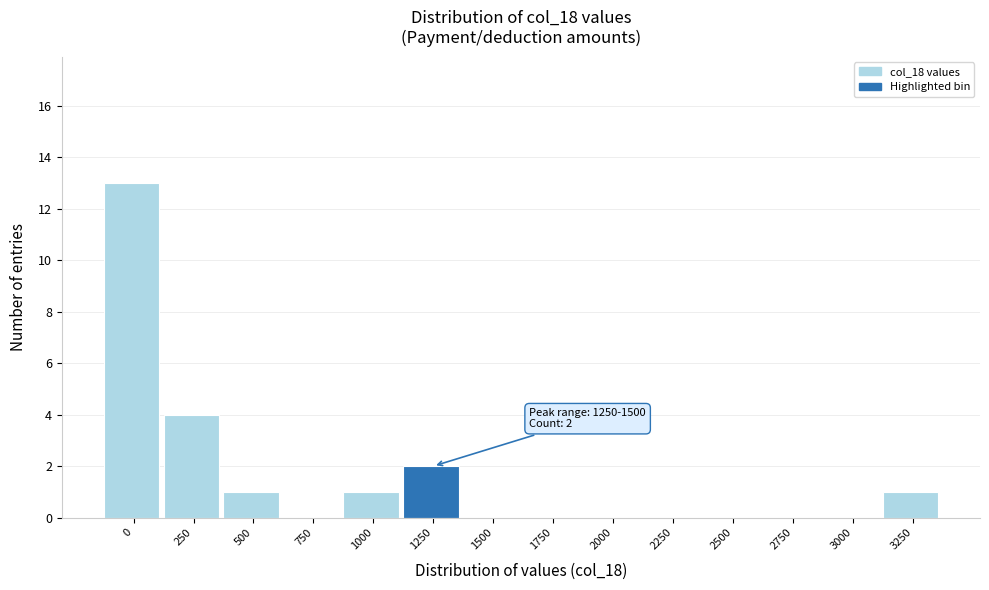

Reading left to right, extract all data points from this chart.

0=13	250=4	500=1	750=0	1000=1	1250=2	1500=0	1750=0	2000=0	2250=0	2500=0	2750=0	3000=0	3250=1